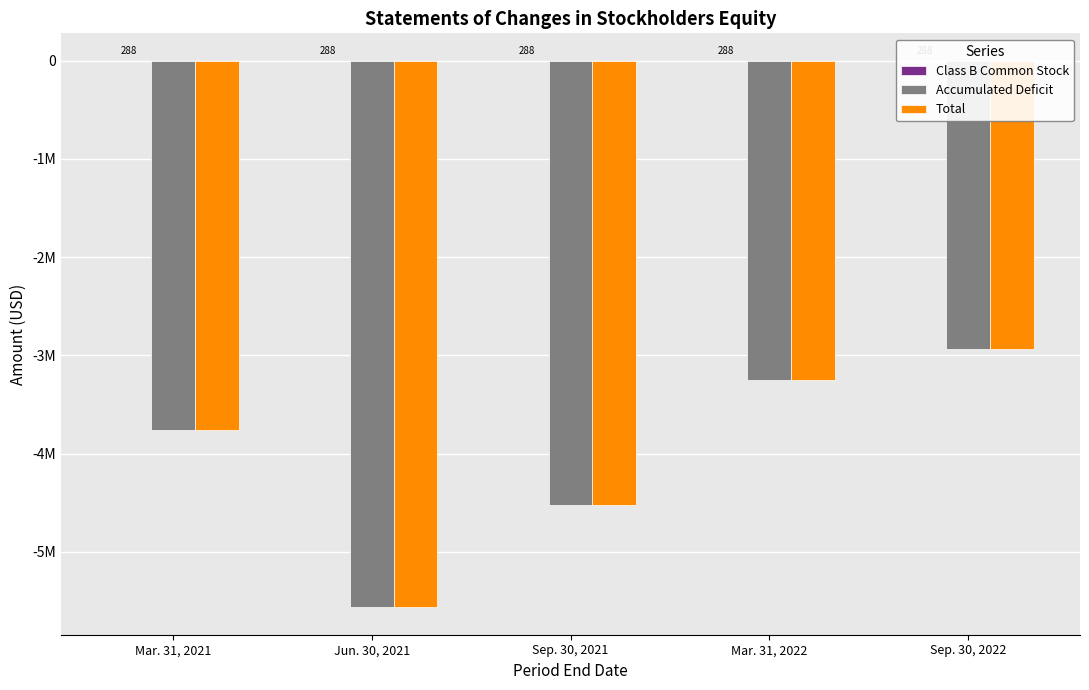

What is the difference between the maximum and minimum values in the Total series?

2625064